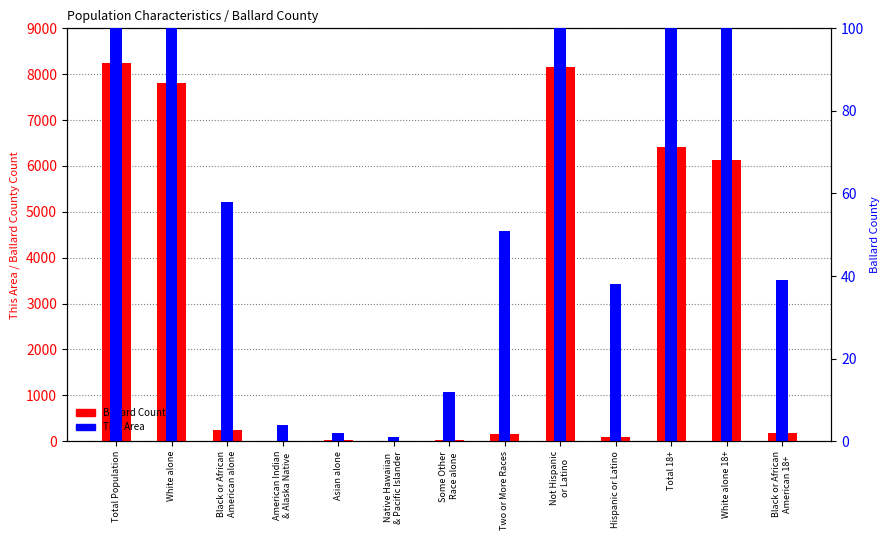

Is the value of This Area at Total 18+ greater than the value of Ballard County at Total Population?

No